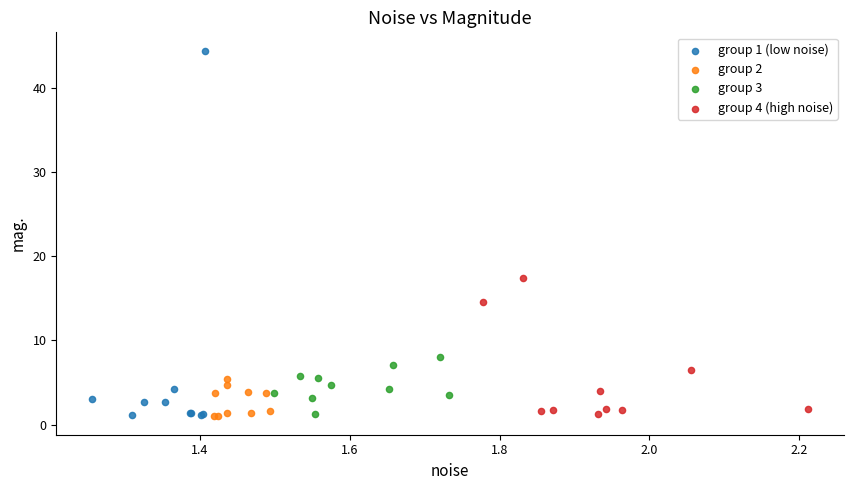

Which series has the widest spread of Y values?

group 1 (low noise)